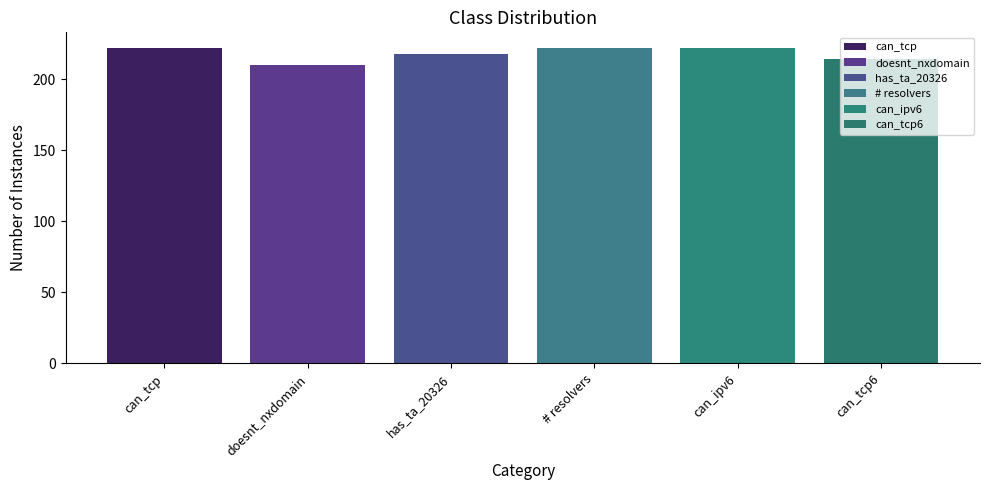

Which has a higher value, can_tcp or can_tcp6?

can_tcp